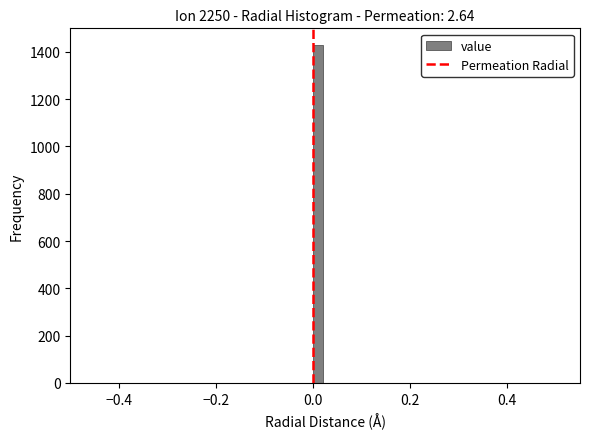

Around what value on the x-axis is the tallest bar? Give the approximate position of its centre, as read against the axis.

0.02